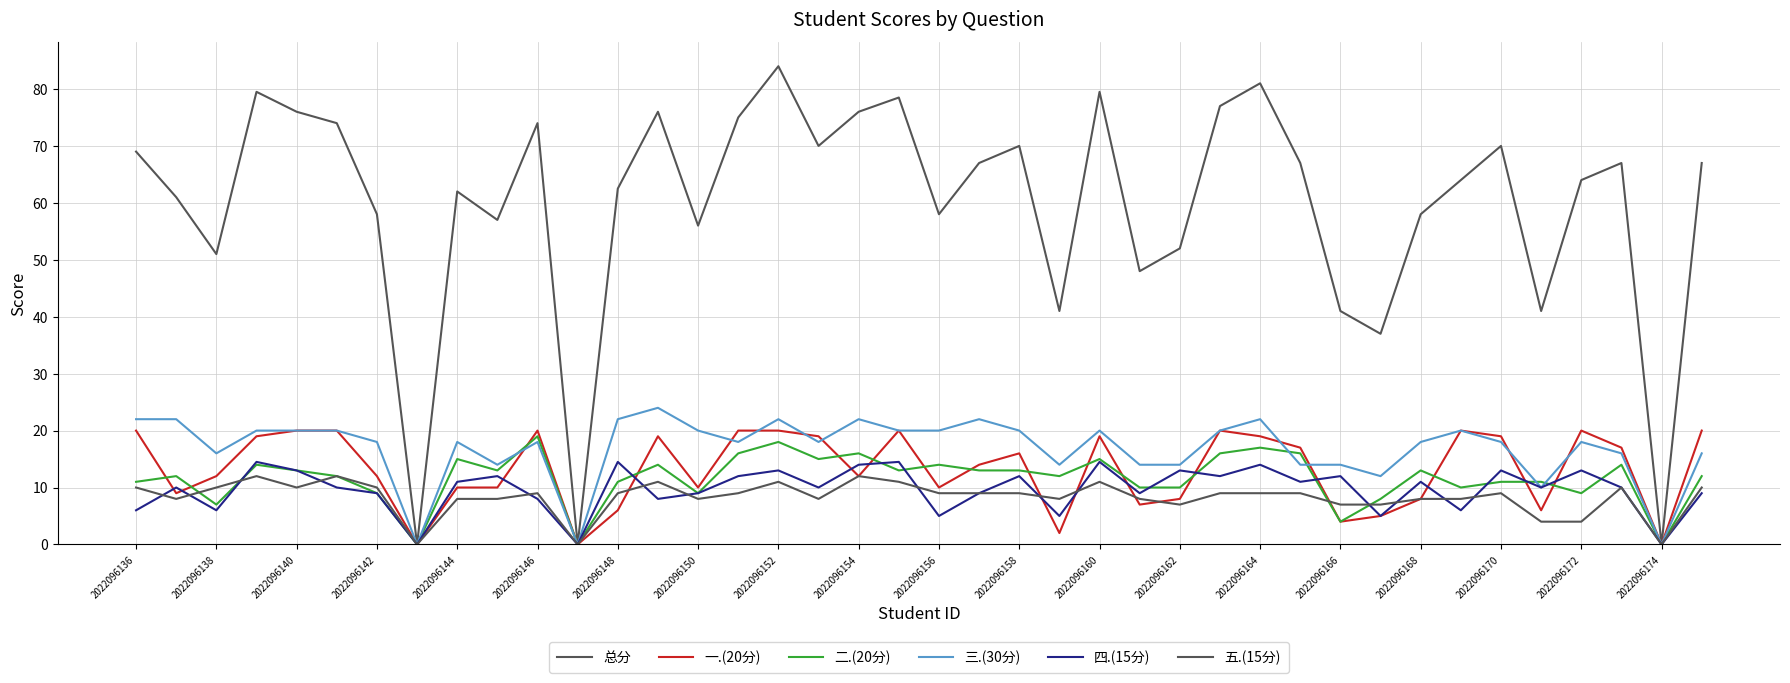

True or false: 三.(30分) and 四.(15分) intersect in this chart.

False